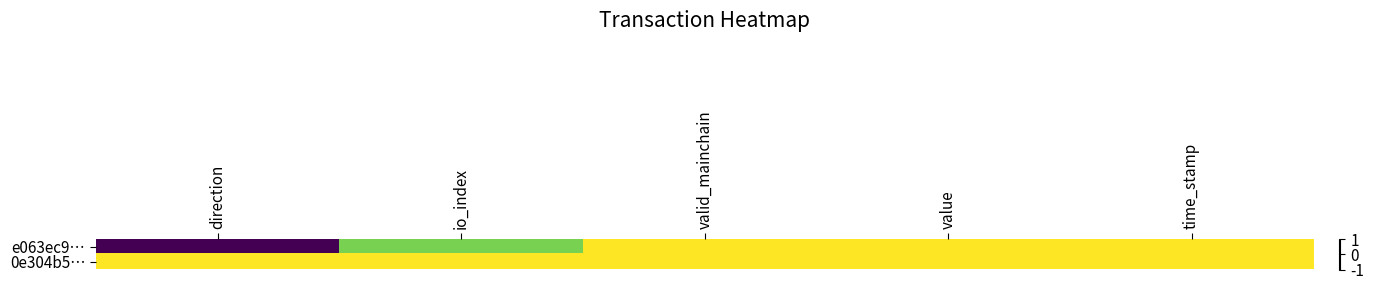

List the series in order of their peak value, highest first.

e063ec9…, 0e304b5…